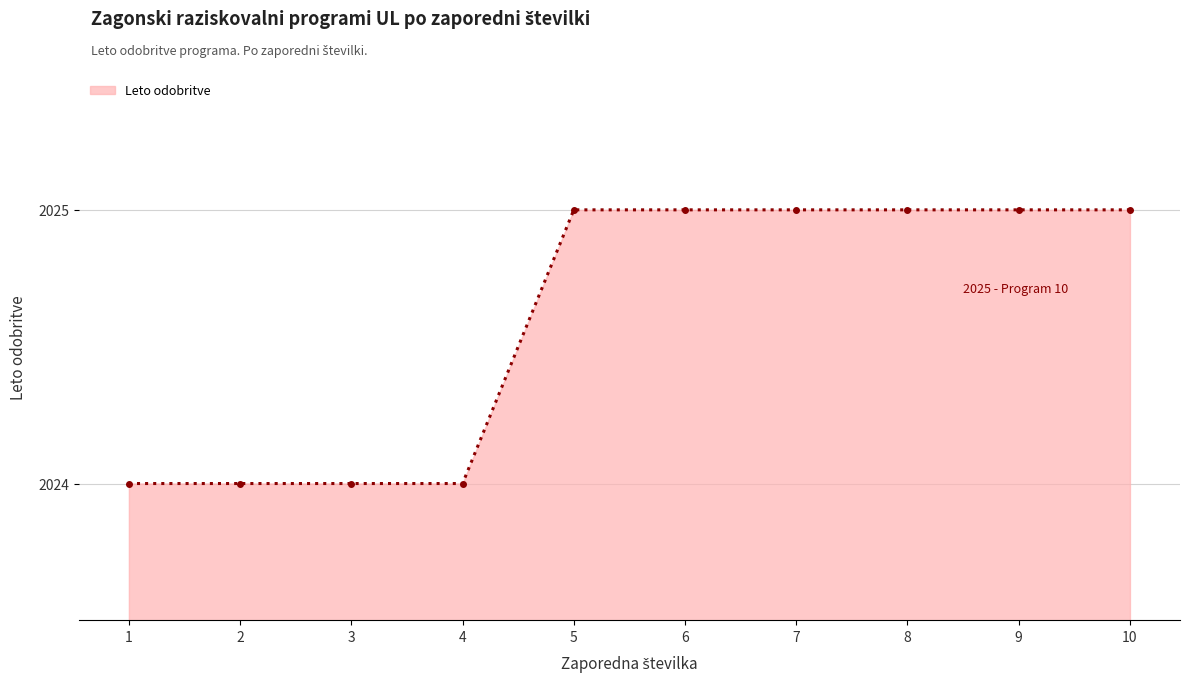

What is the value of the 4th point from the left?

2024